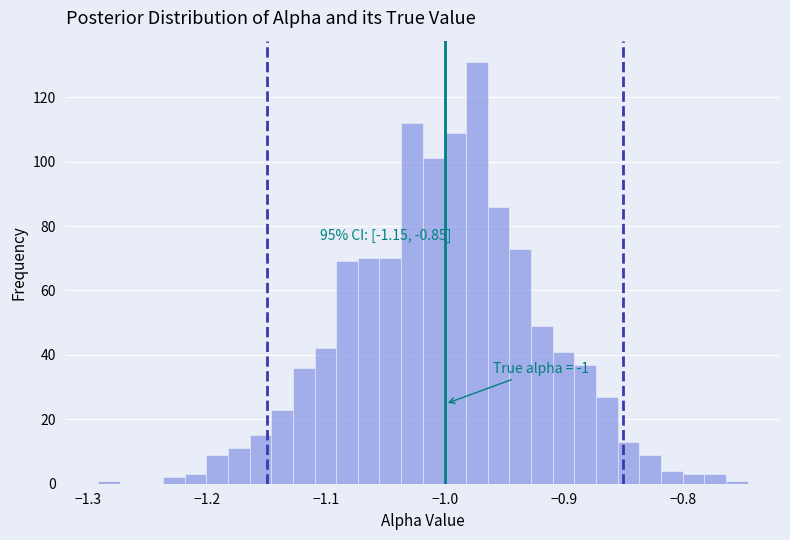

Around what value on the x-axis is the tallest bar? Give the approximate position of its centre, as read against the axis.

-0.97